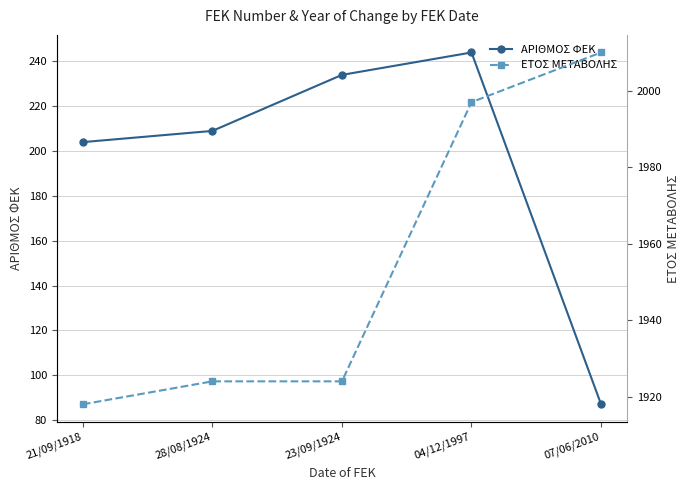

How many values in the ΕΤΟΣ ΜΕΤΑΒΟΛΗΣ series are below 1924?

1